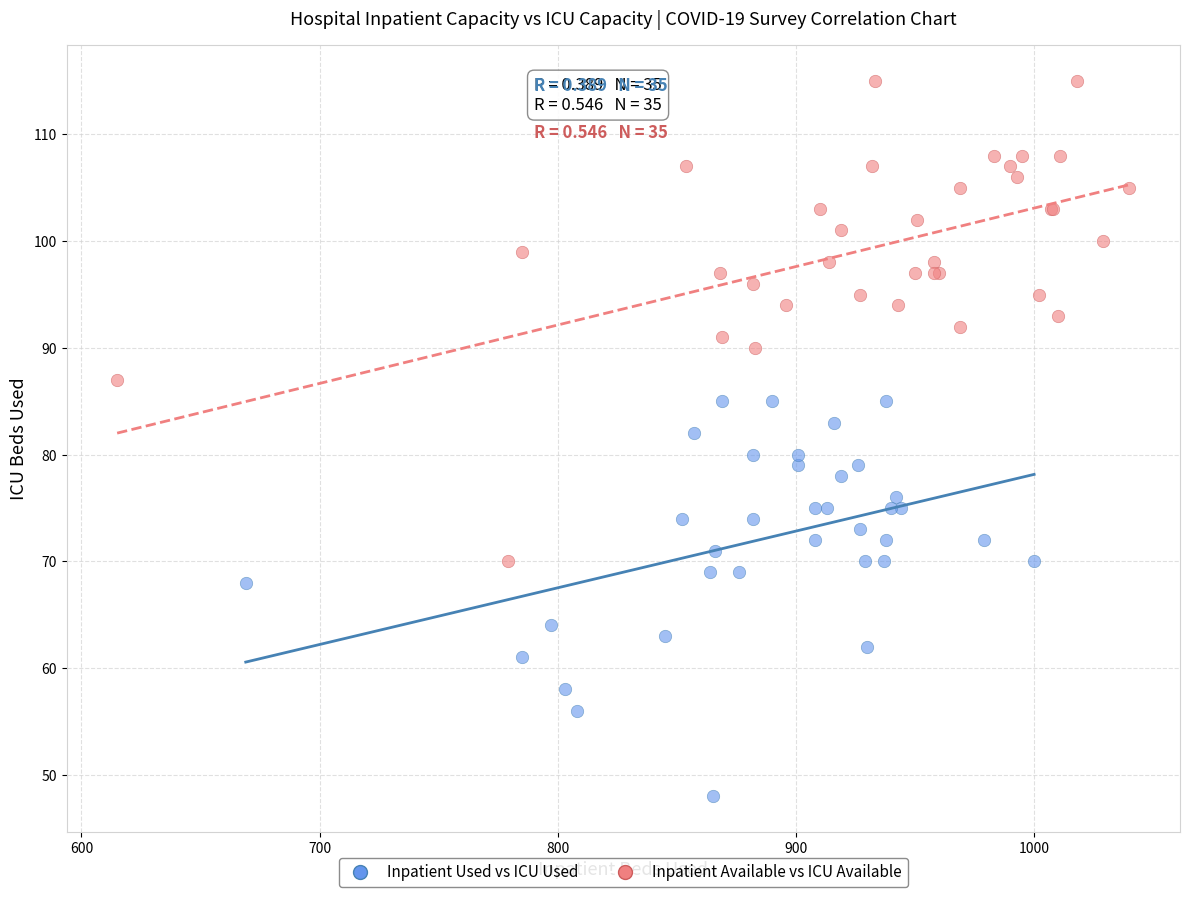

Which series contains the lowest Y value?

Inpatient Used vs ICU Used